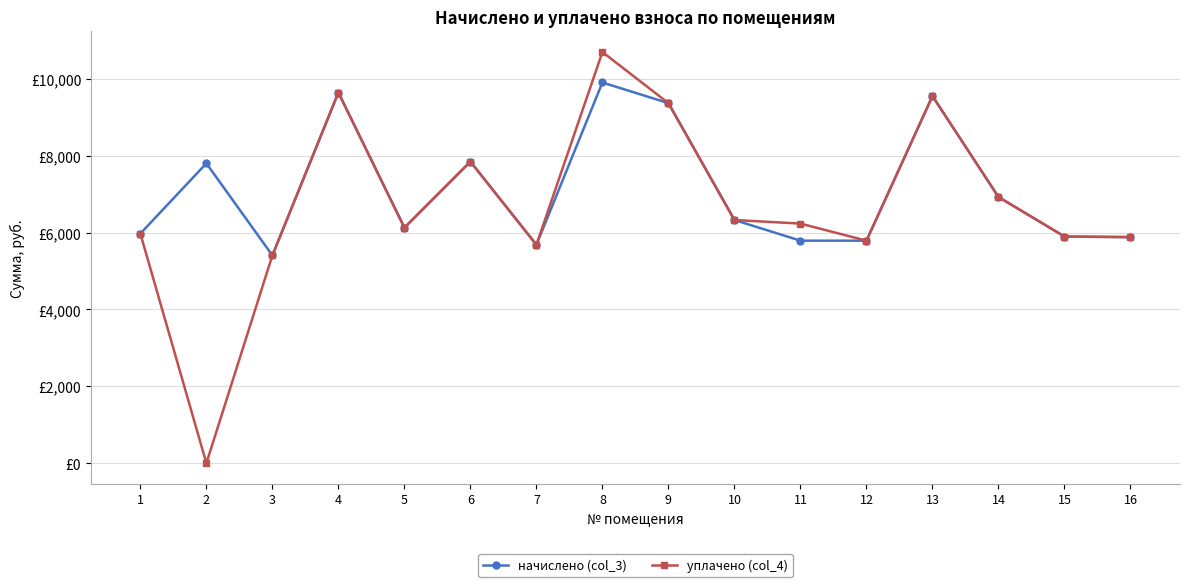

The value of начислено (col_3) at 10 is 10057.6. True or false?

False